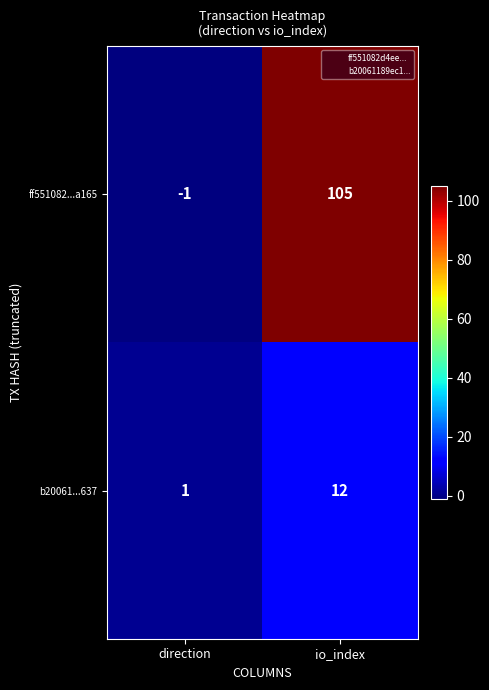

True or false: b20061...637 has a value of 12 at io_index.

True